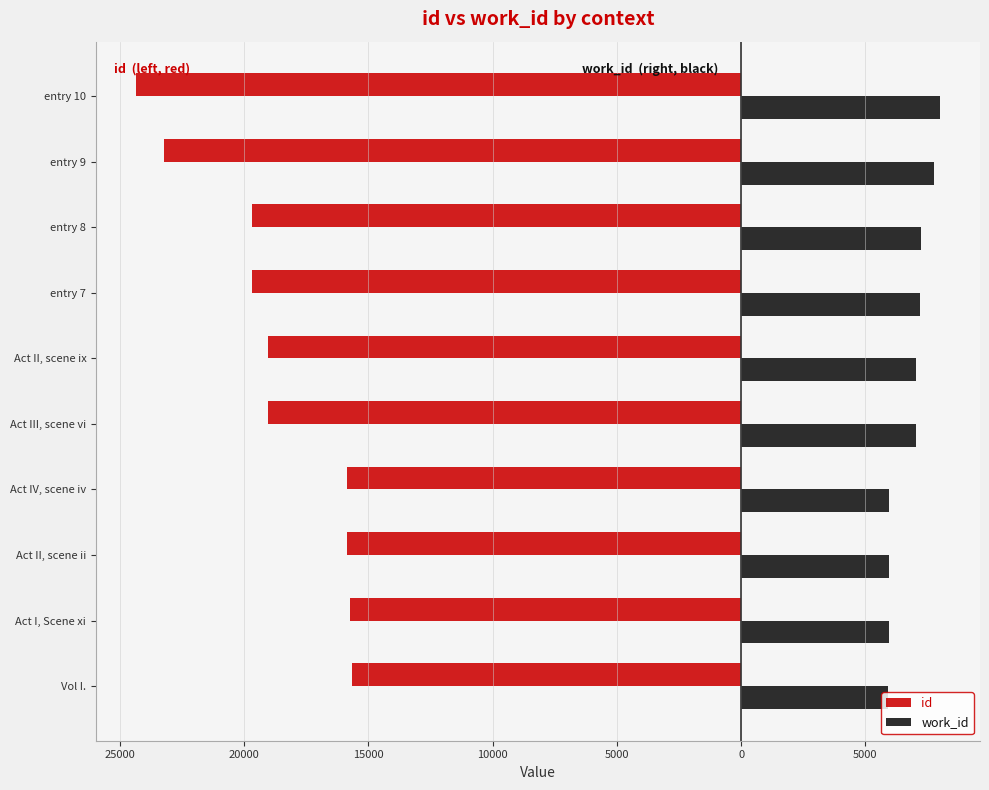

What is the value of the work_id bar at the 4th from the left?

5962